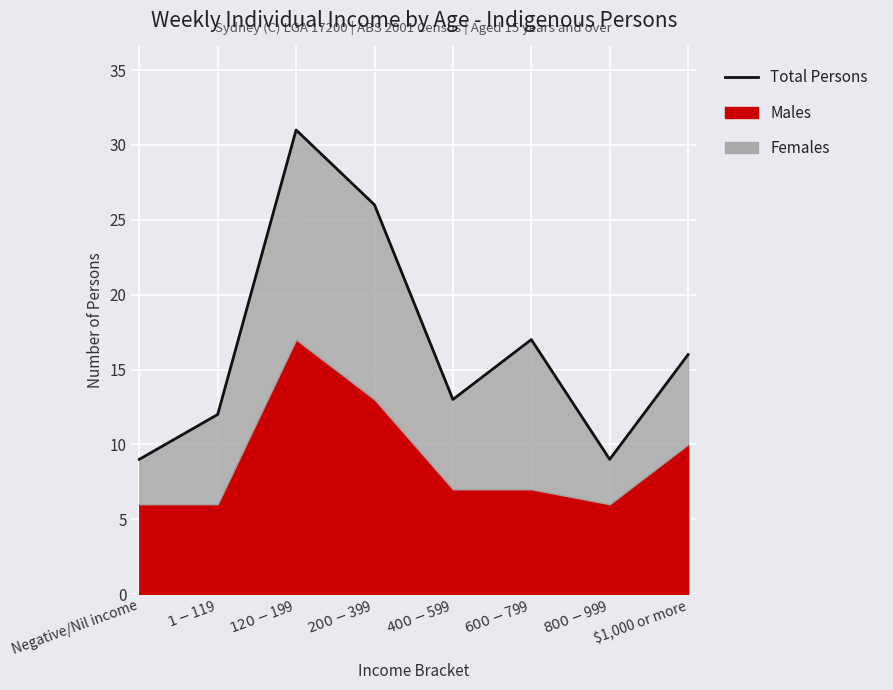

What is the difference between the values at $400-$599 and $800-$999?

4